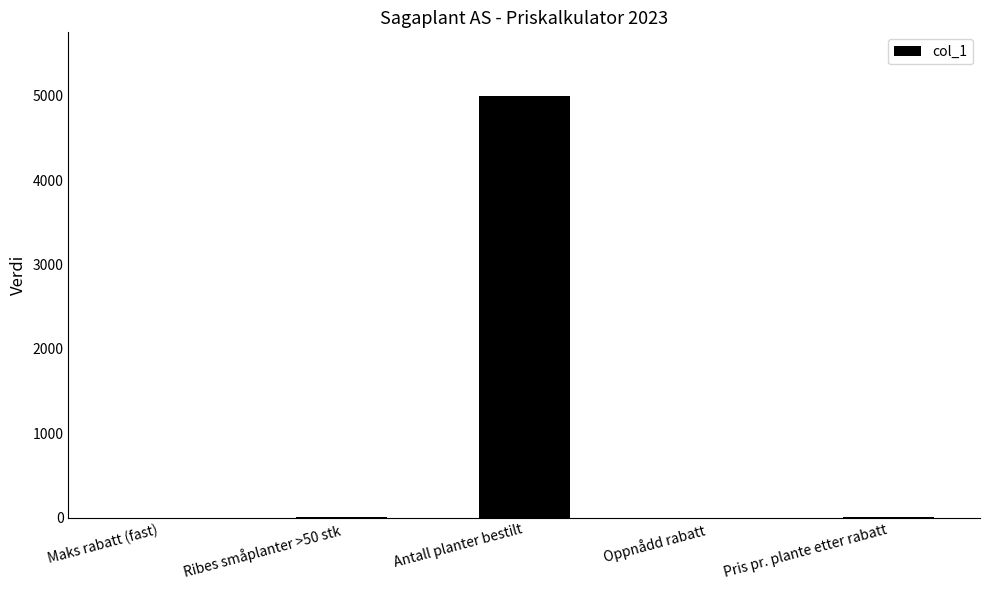

Where does the data first go above 7?

Ribes småplanter >50 stk